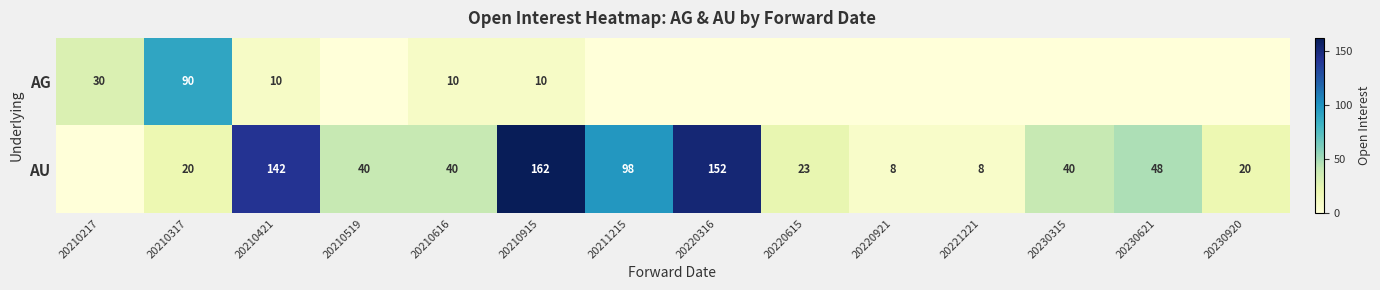

What is the difference between the highest and lowest values at 20210421?

132